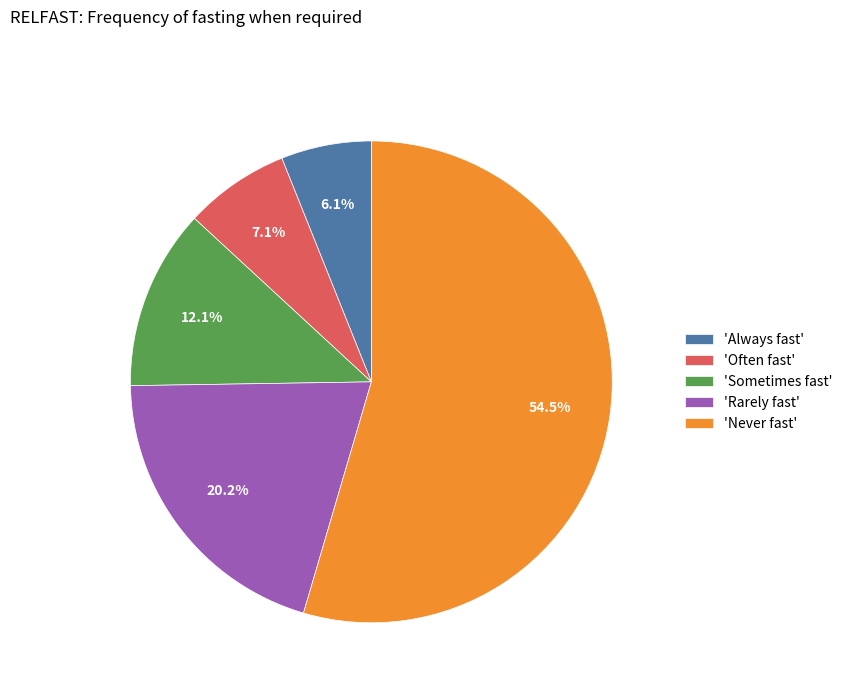

Rank the categories by value from lowest to highest.

'Always fast', 'Often fast', 'Sometimes fast', 'Rarely fast', 'Never fast'